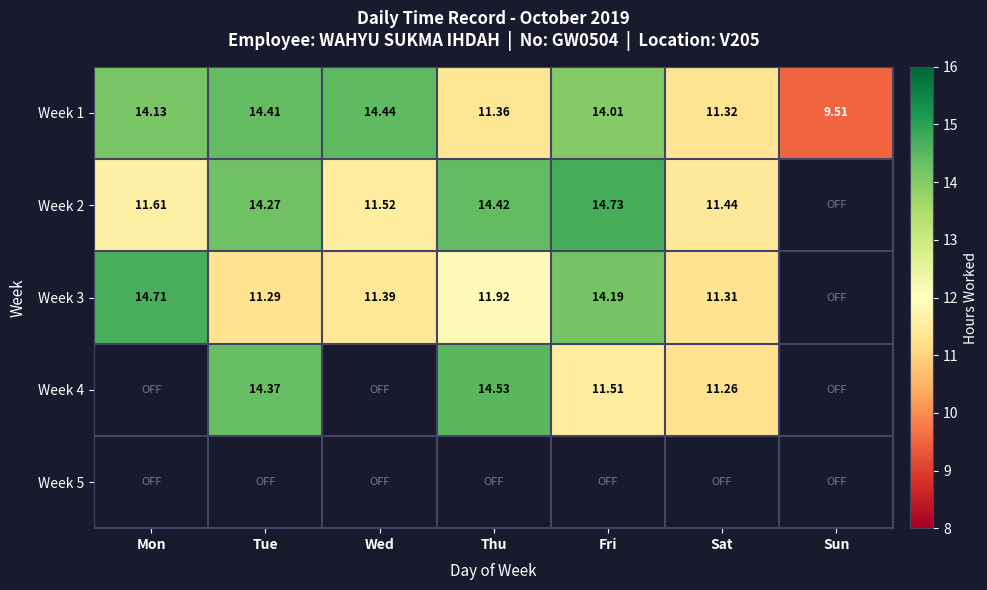

At which label is Week 1 closest to 11?

Sat